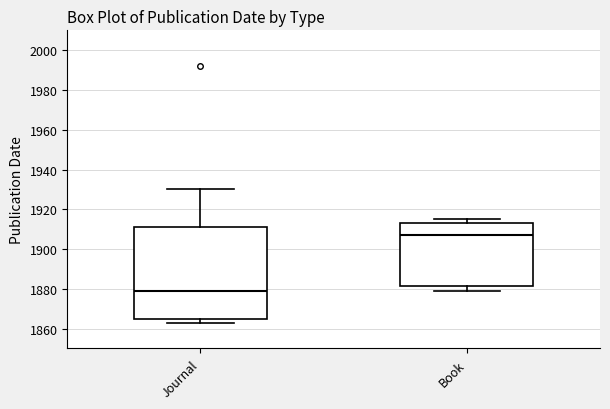

Where does the median line of the box for Book sit on the y-axis? The values are not printed on the chart, so give them approximately, as read against the axis.

1908